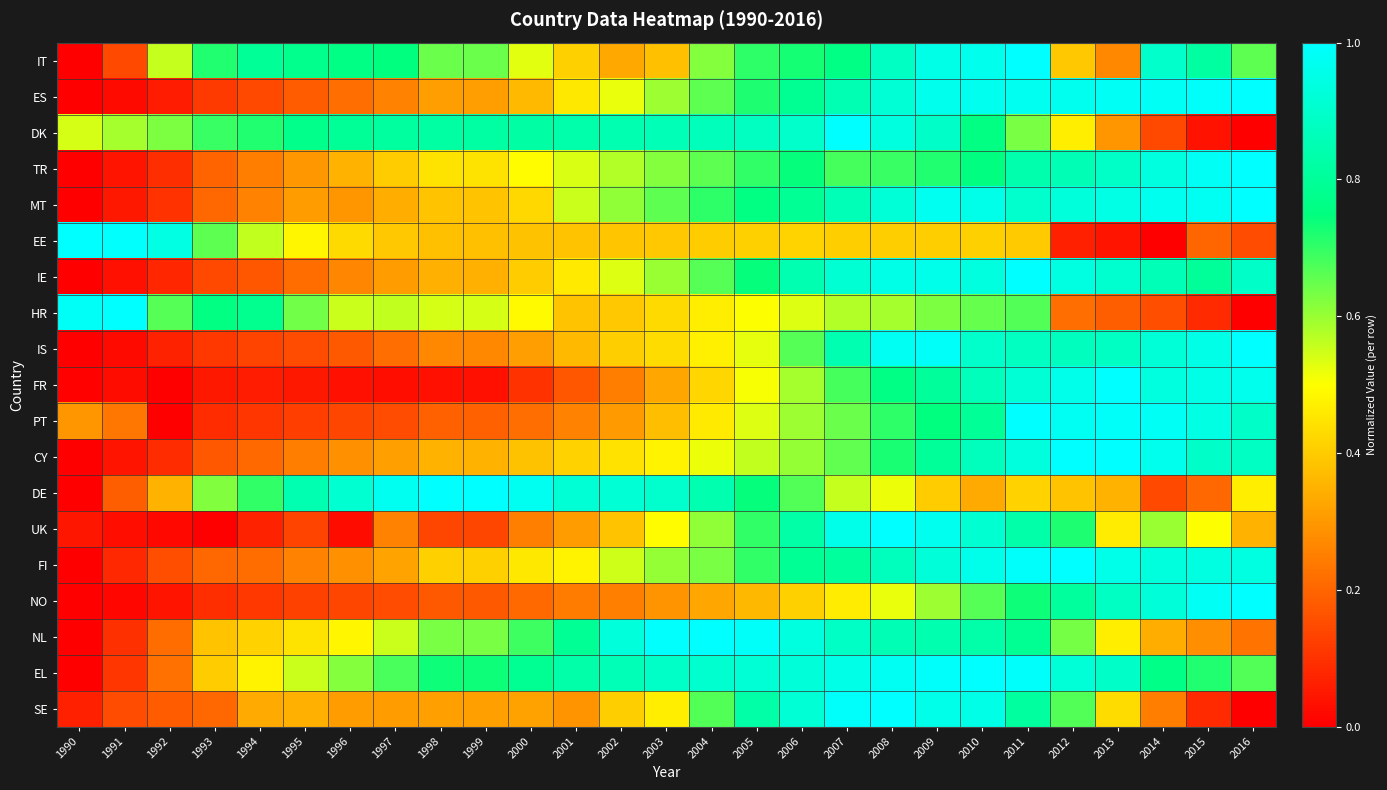

Rank the series by their maximum value, from highest to lowest.

IT, ES, DK, TR, MT, EE, IE, HR, IS, FR, PT, CY, DE, UK, FI, NO, NL, EL, SE